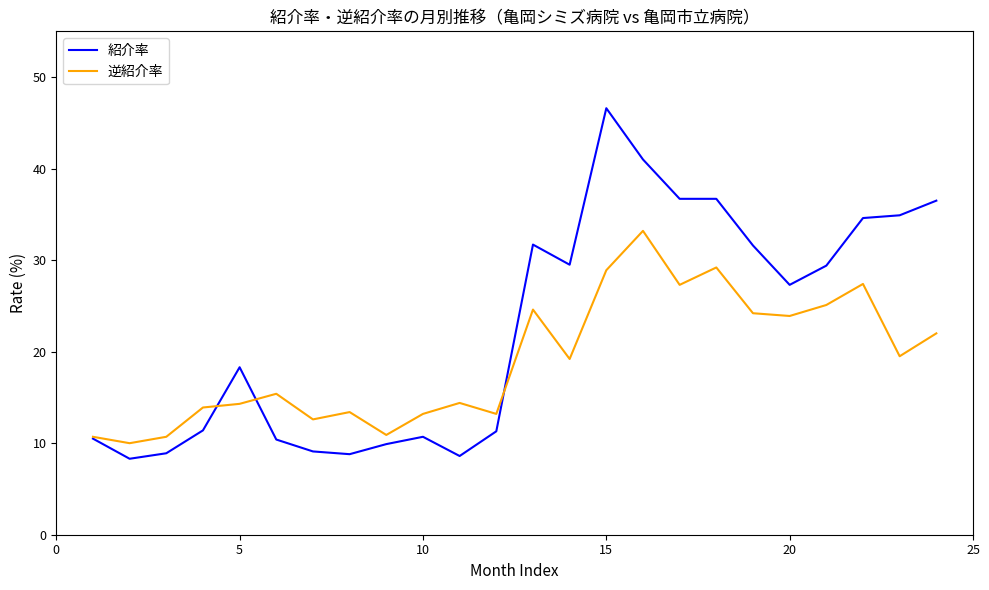

Which series has the largest total across all categories?

紹介率